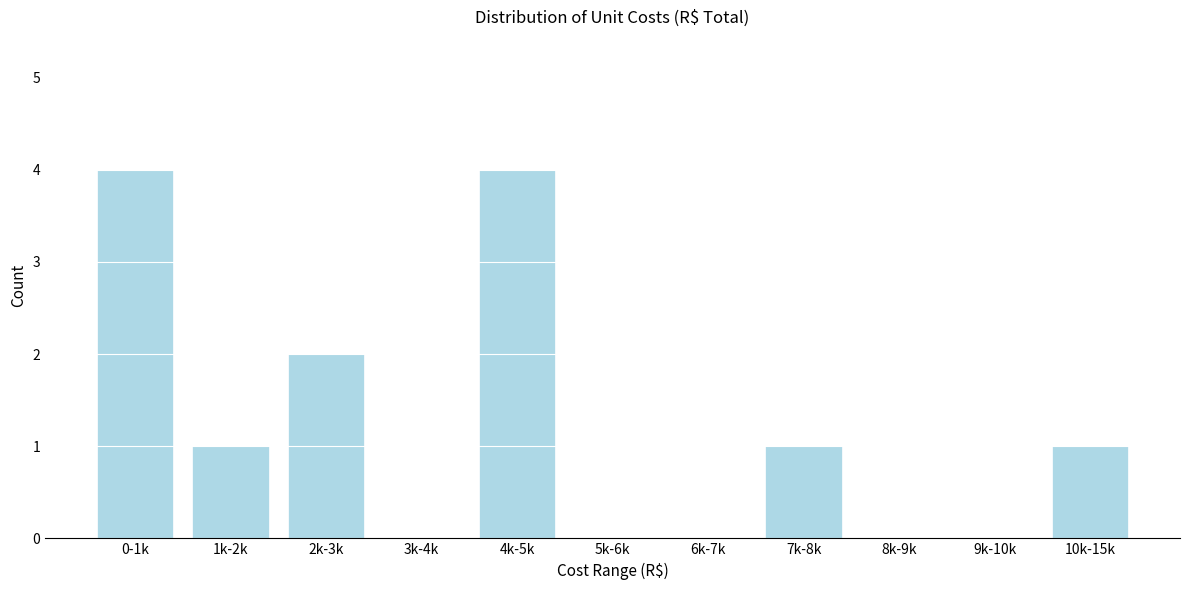

Reading right to left, list all the values displayed in this chart.

10k-15k=1	9k-10k=0	8k-9k=0	7k-8k=1	6k-7k=0	5k-6k=0	4k-5k=4	3k-4k=0	2k-3k=2	1k-2k=1	0-1k=4